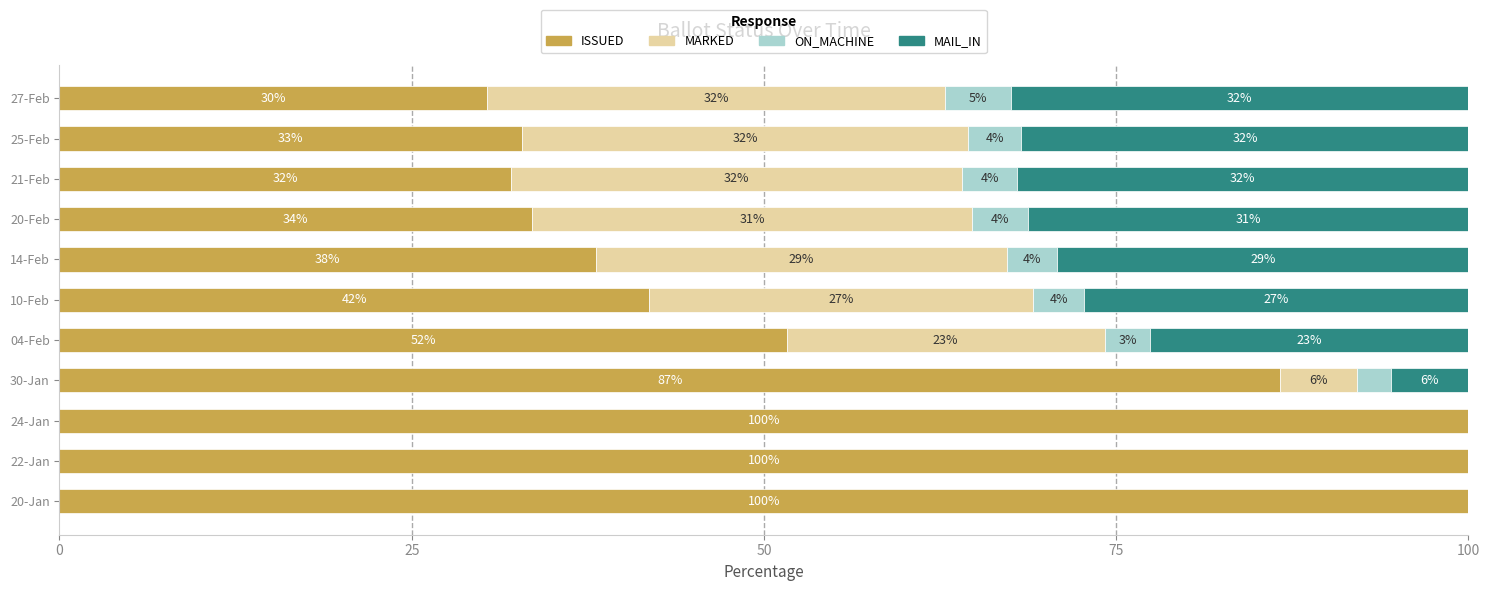

True or false: ISSUED has a value of 86.6 at 30-Jan.

True